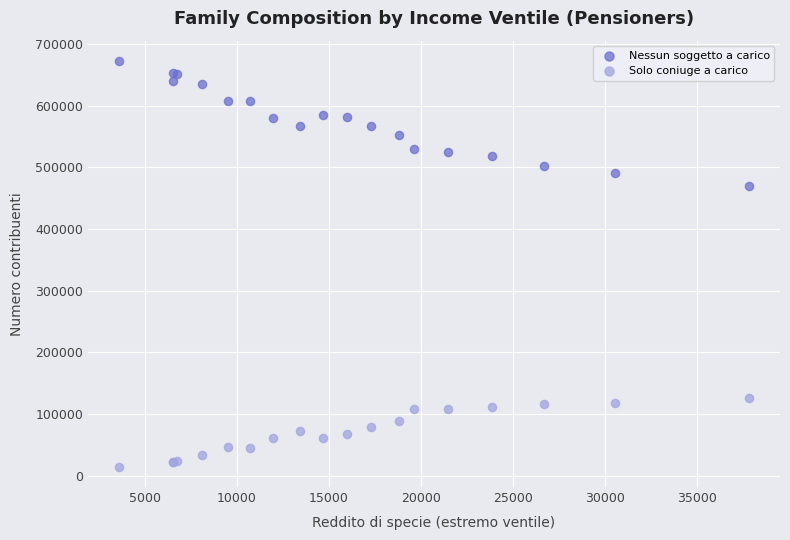

Across all series, what Y value is closest to 343549?

470568